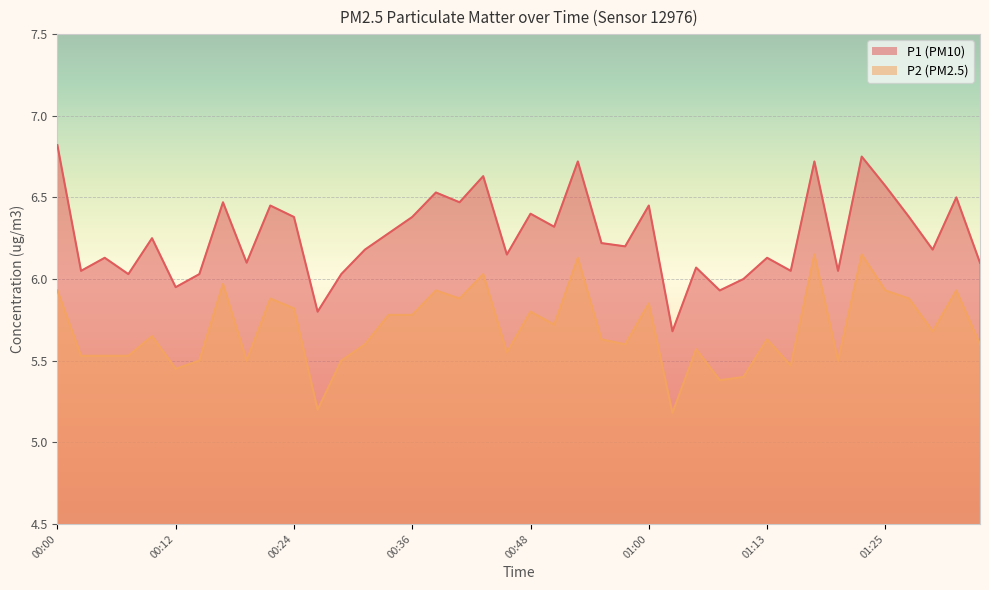

True or false: P2 and P1 intersect in this chart.

False